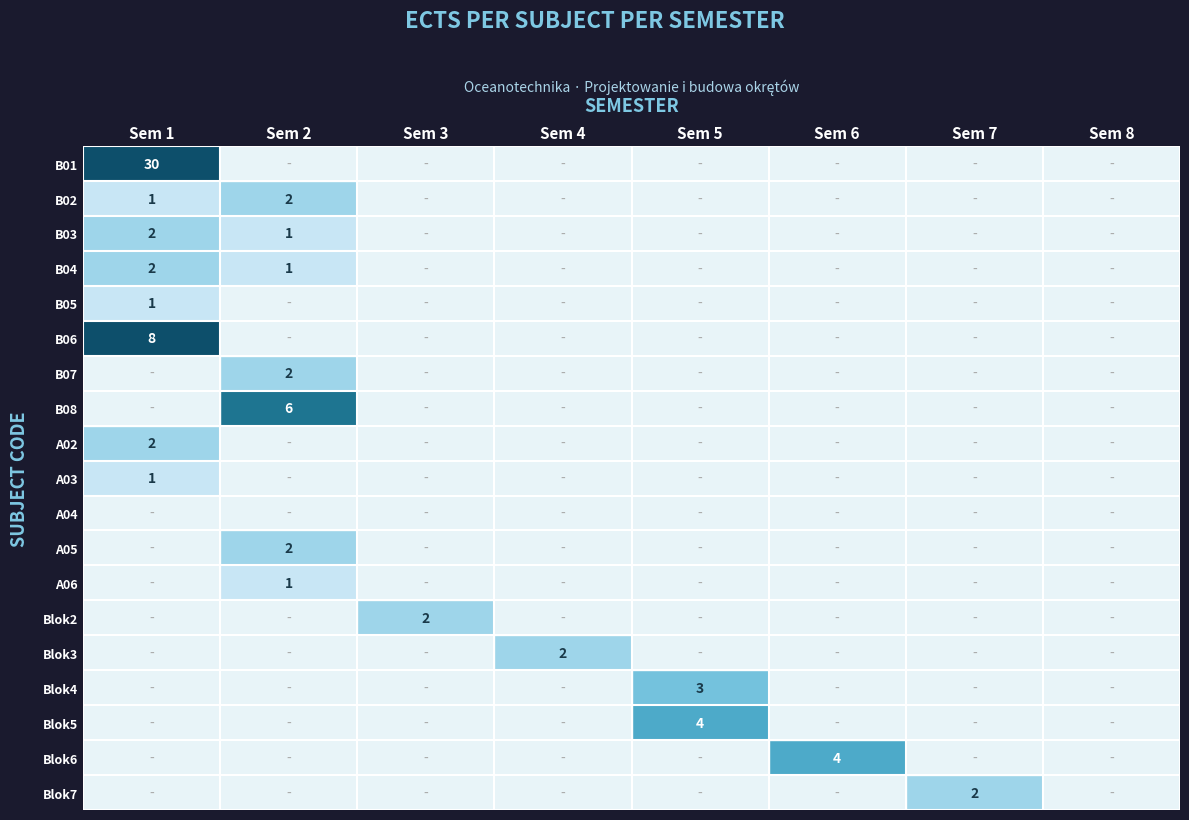

The B06 series shows 13 at Sem 1. True or false?

False